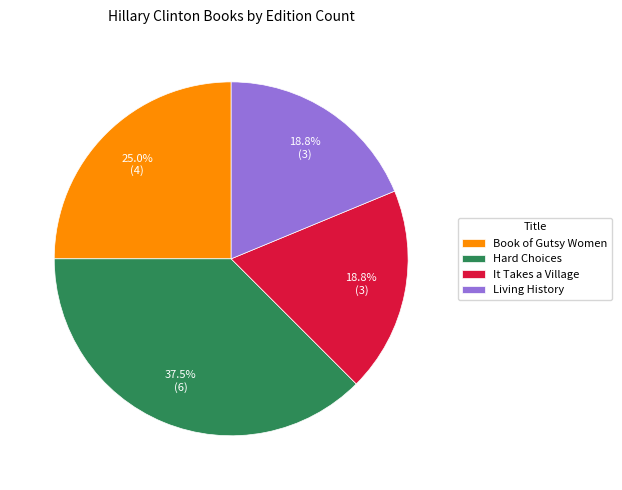

To the nearest percent, what percentage of the pie is Book of Gutsy Women?

25%